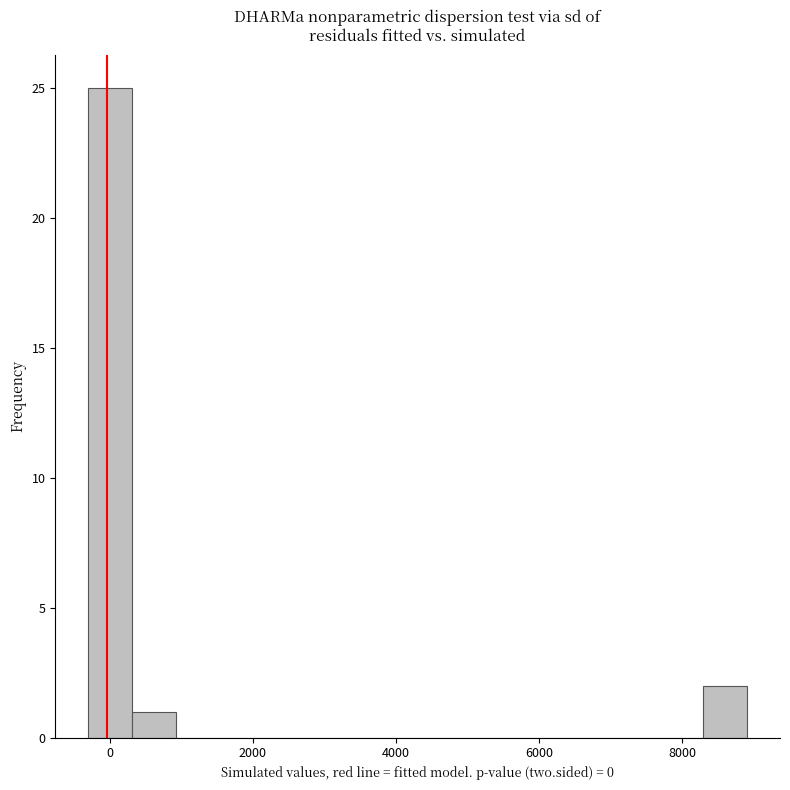

Read against the x-axis, roughly where is the centre of the tallest bar?

0